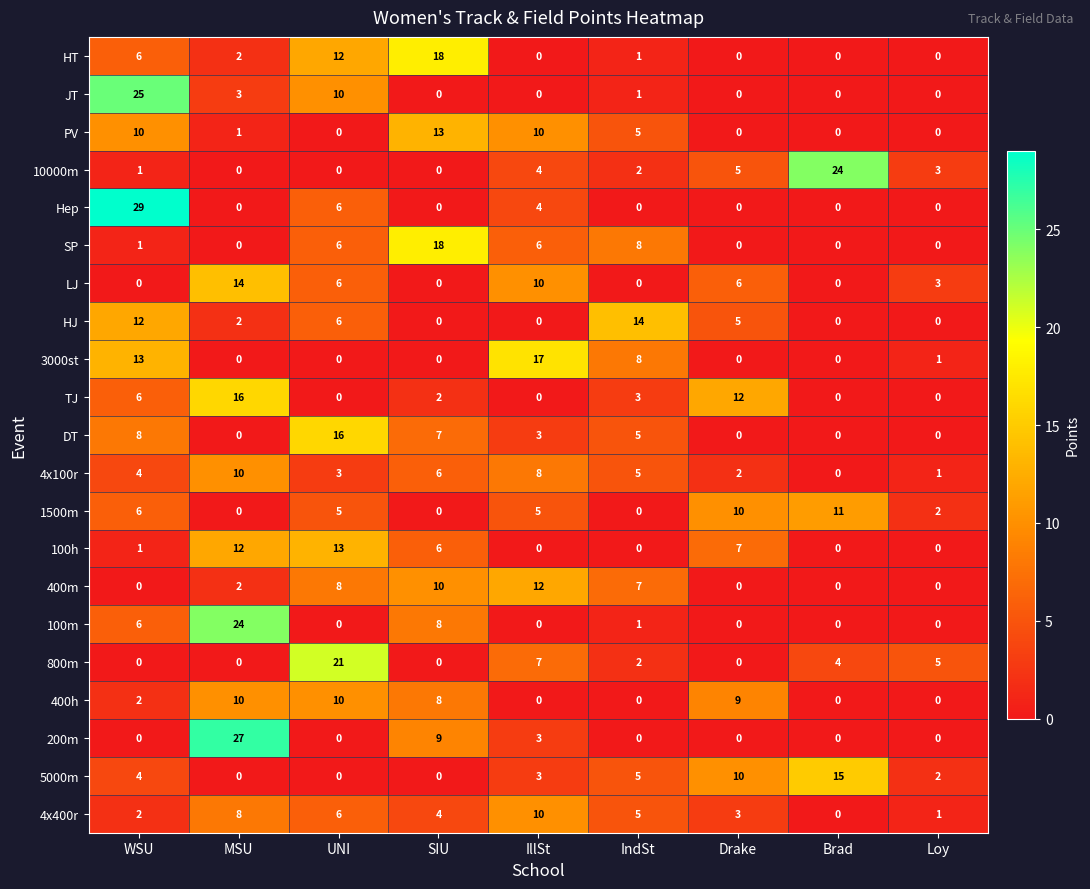

How many series are shown in this chart?

21